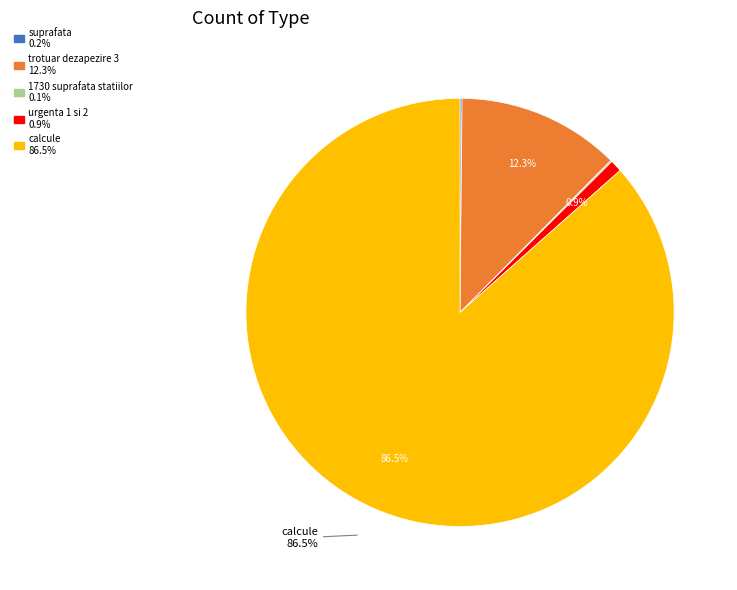

Is urgenta 1 si 2 the majority of the pie?

No